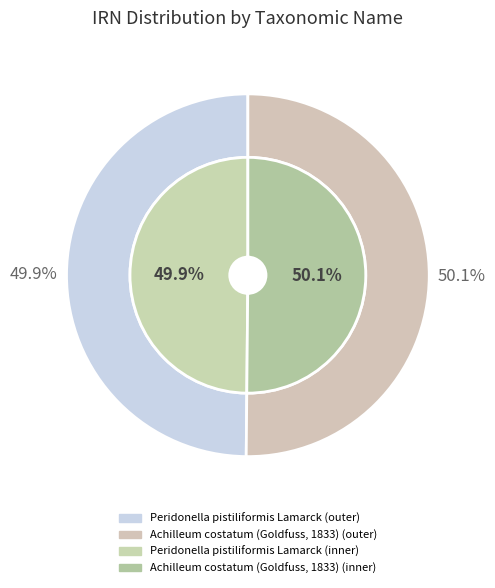

To the nearest percent, what portion does Achilleum costatum (Goldfuss, 1833) represent?

50%